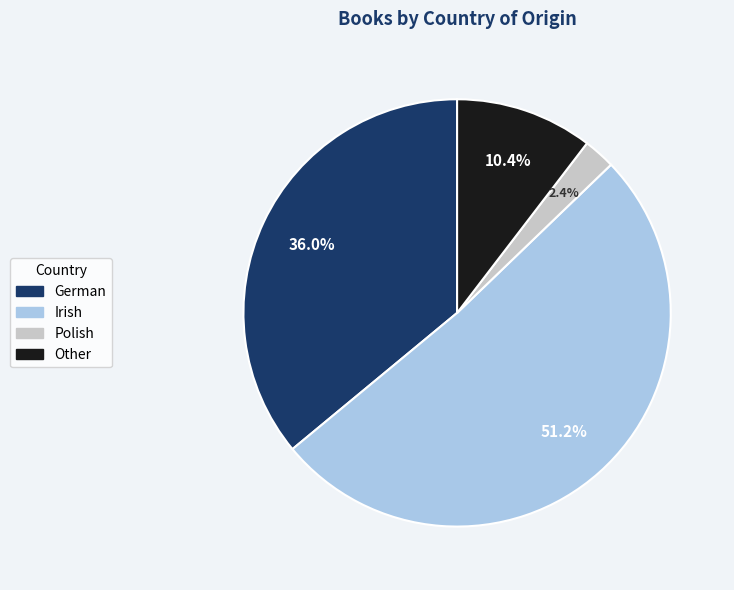

What portion of the pie excludes Polish?

97.6%